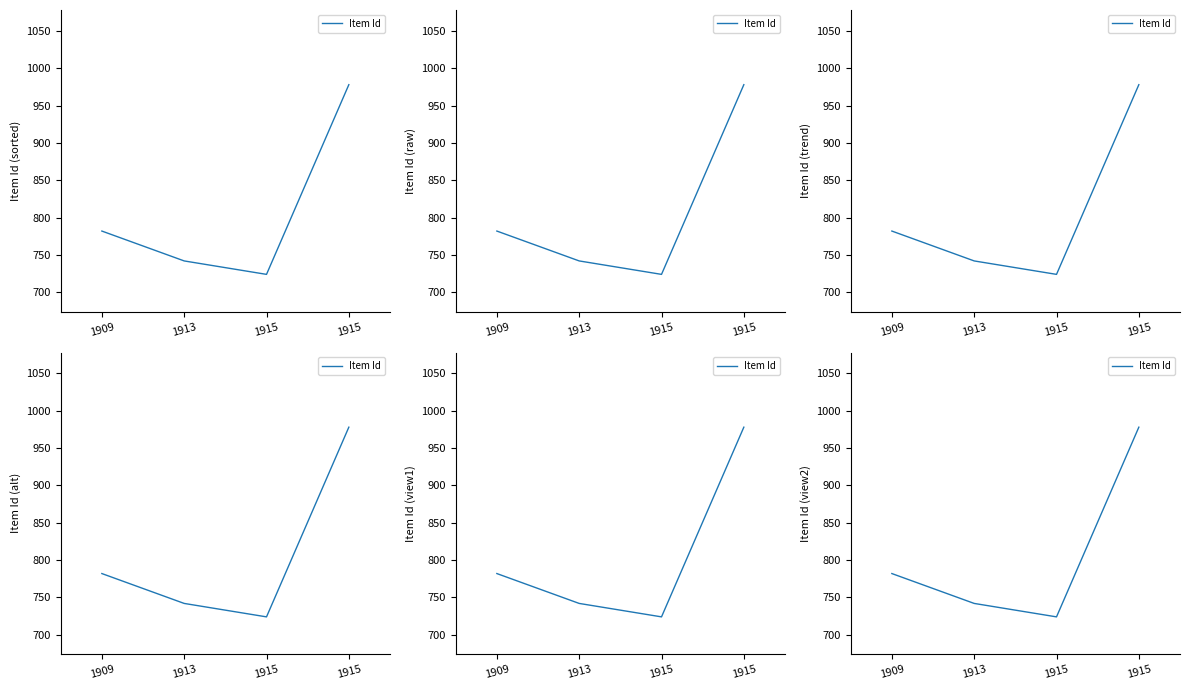

Rank the categories by value from lowest to highest.

1915, 1913, 1909, 1915